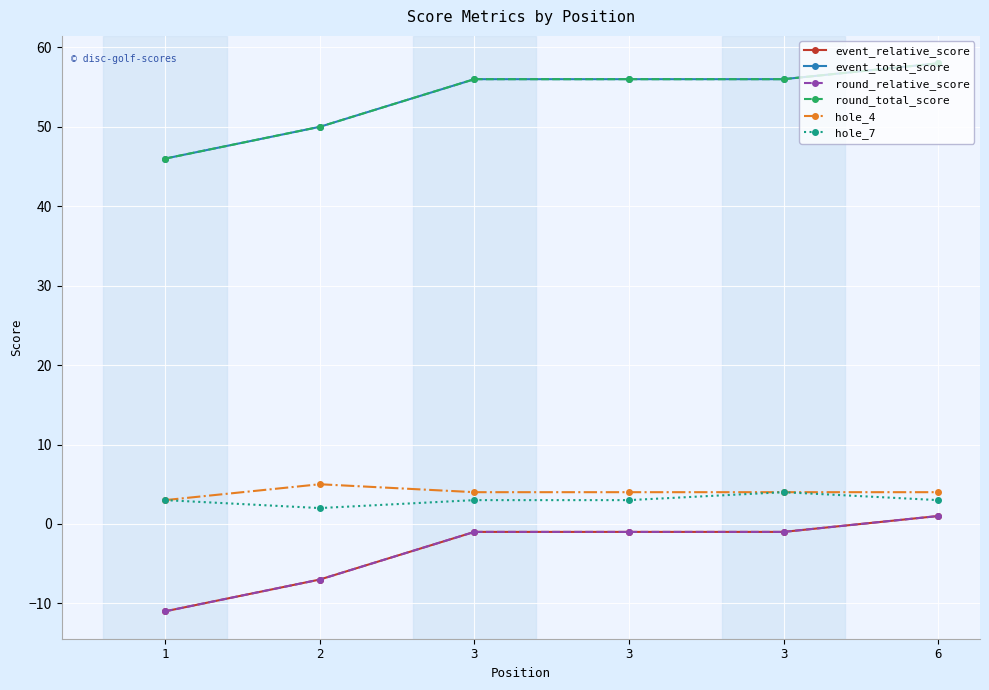

True or false: event_relative_score and event_total_score intersect in this chart.

False